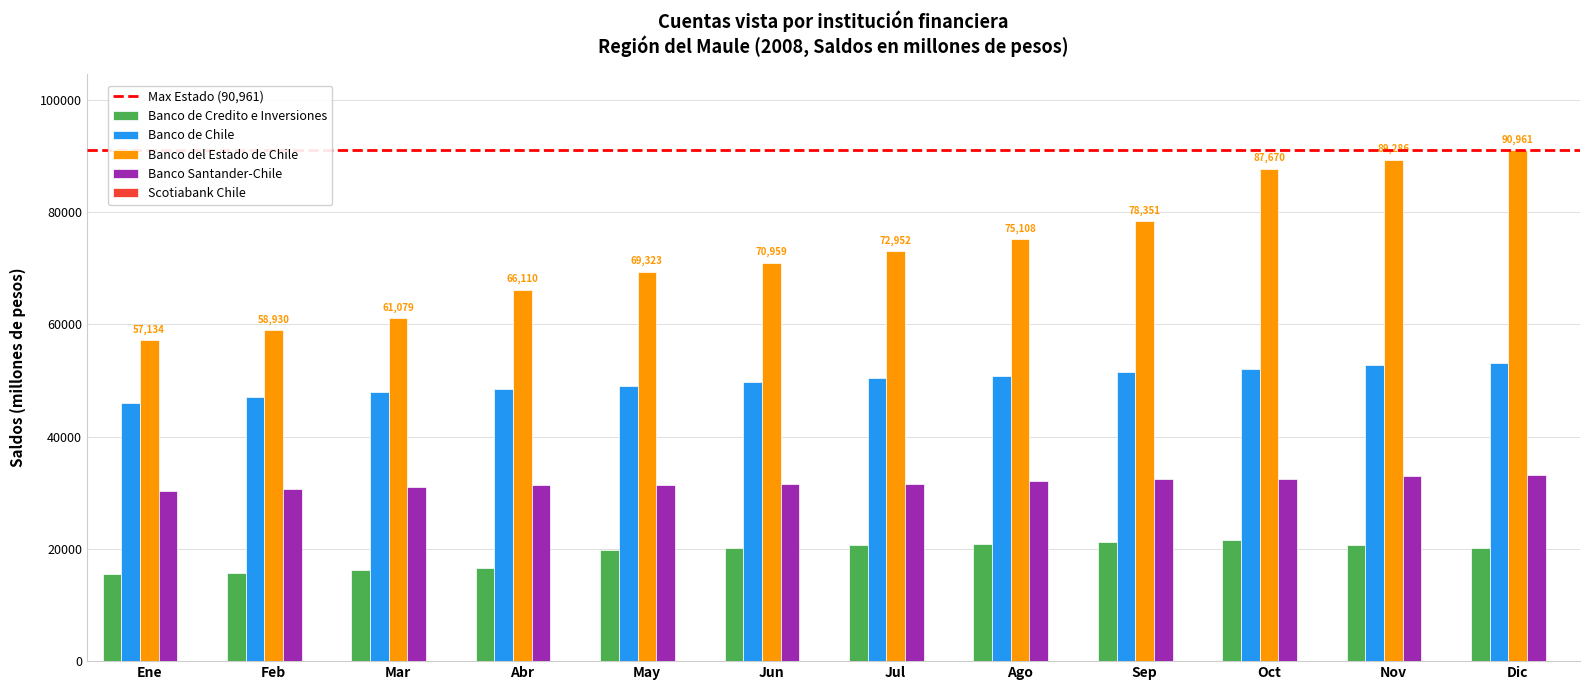

Count the number of categories in the chart.

12